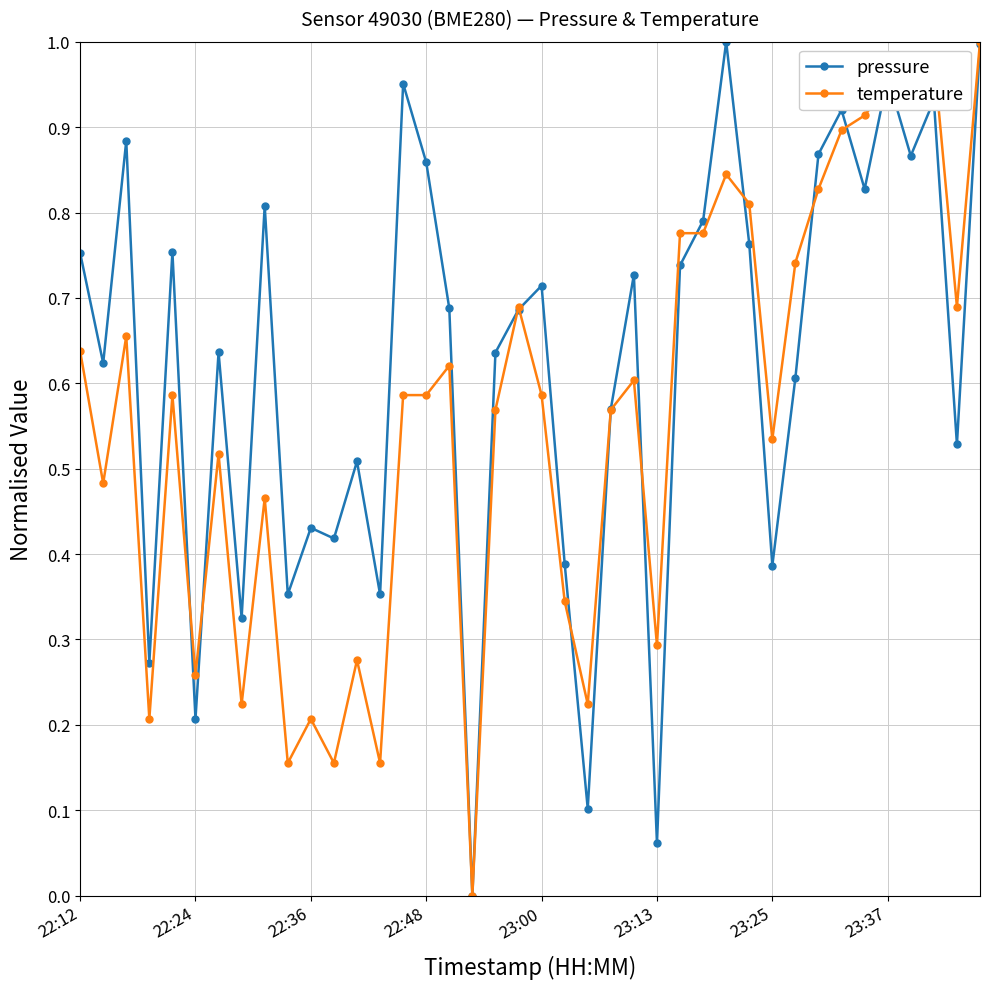

Which series has the largest total across all categories?

pressure